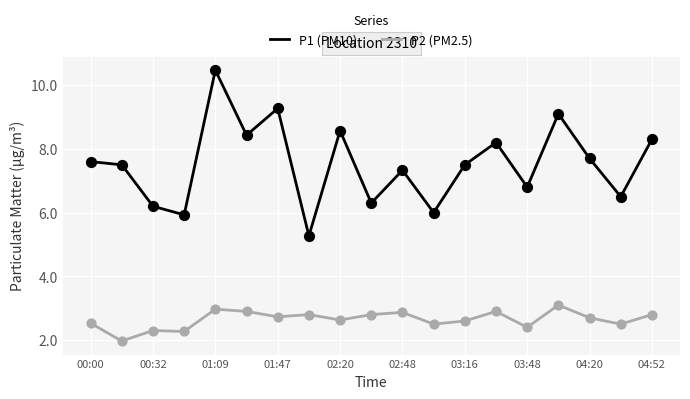

What are all the series names shown in the legend?

P1 (PM10), P2 (PM2.5)